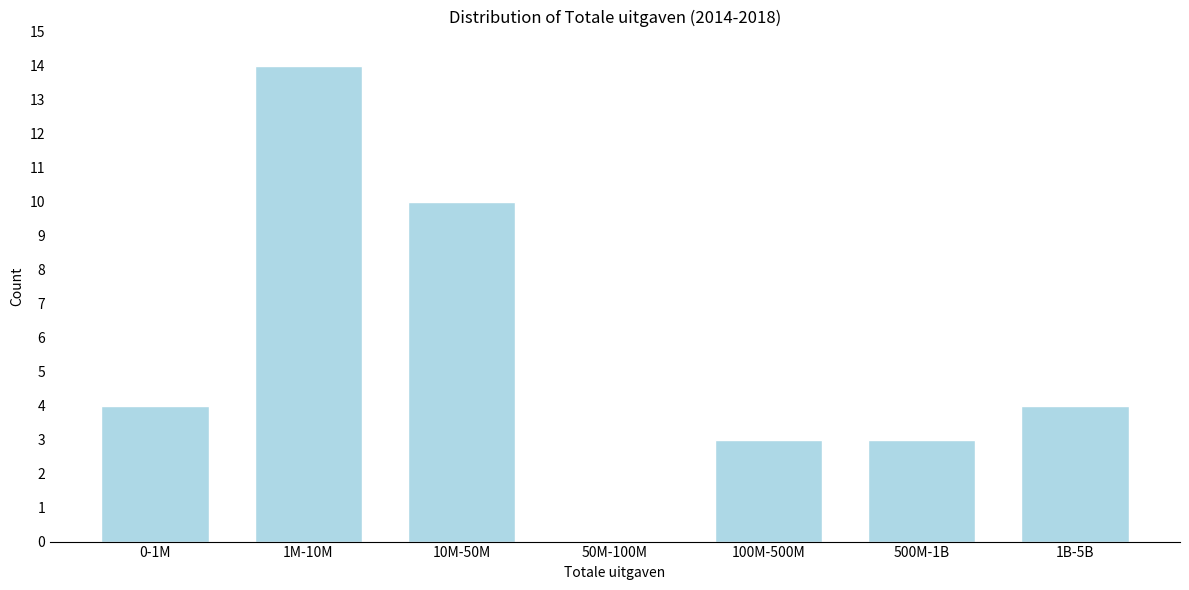

Reading left to right, what are all the values shown in this chart?

0-1M=4	1M-10M=14	10M-50M=10	50M-100M=0	100M-500M=3	500M-1B=3	1B-5B=4